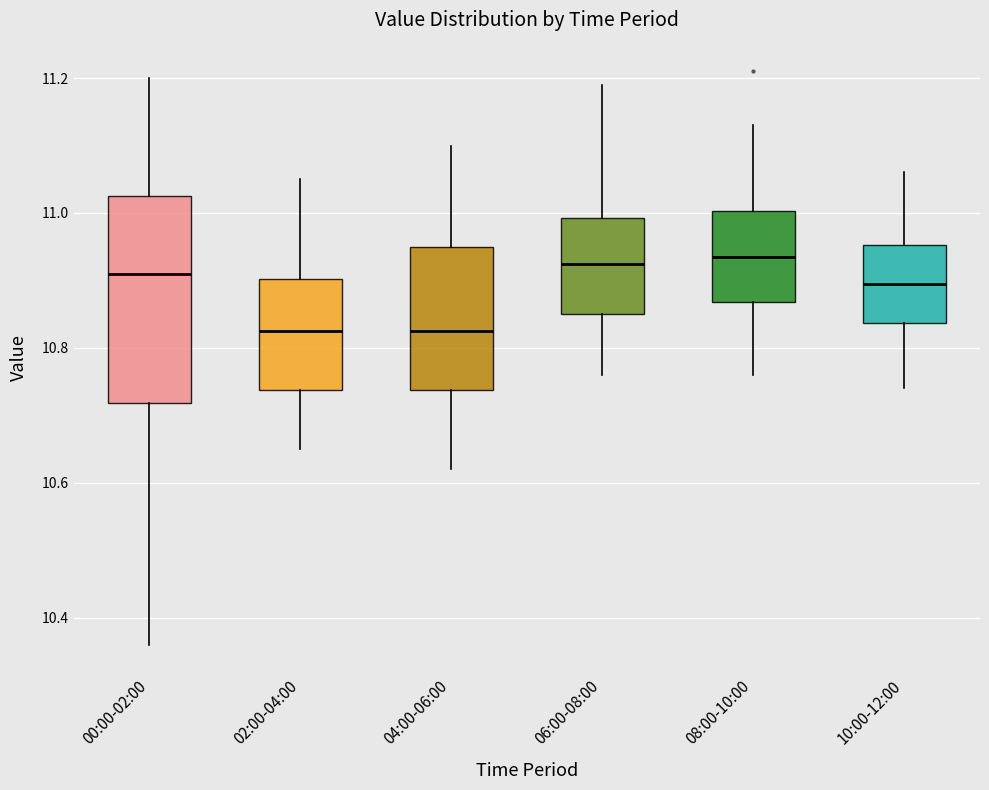

Where is the lower edge of the box for 06:00-08:00 on the y-axis? The values are not printed on the chart, so give them approximately, as read against the axis.

10.86